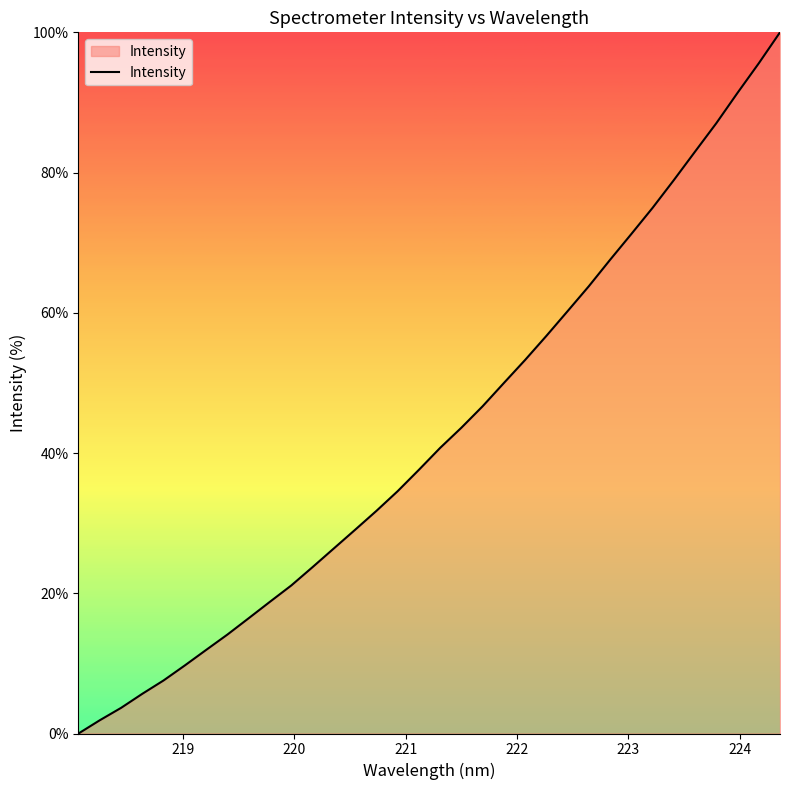

How many lines are shown in the chart?

1